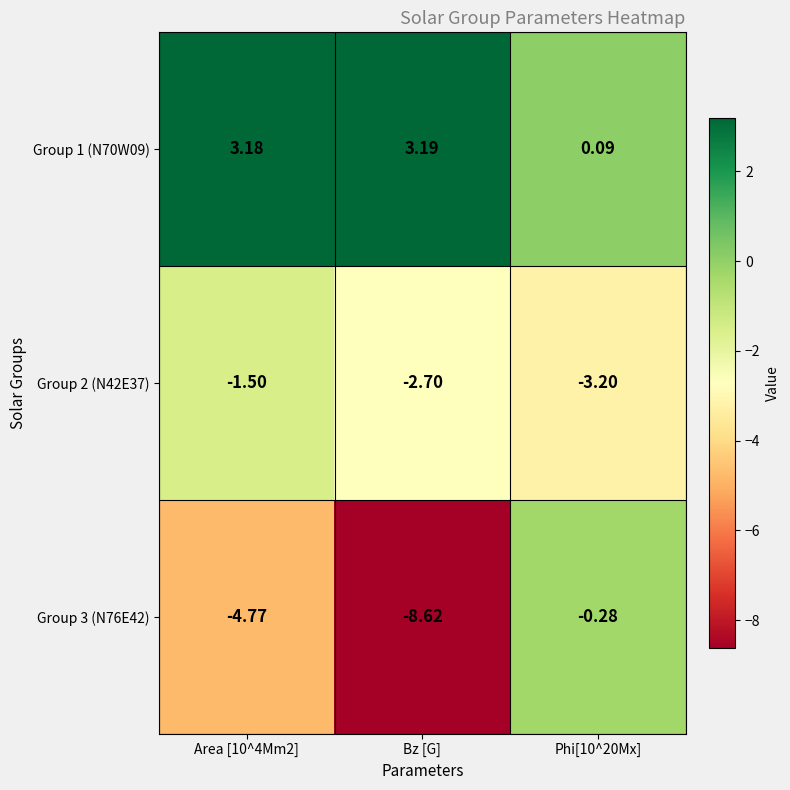

Which series changed the most between Area [10^4Mm2] and Bz [G]?

Group 3 (N76E42)